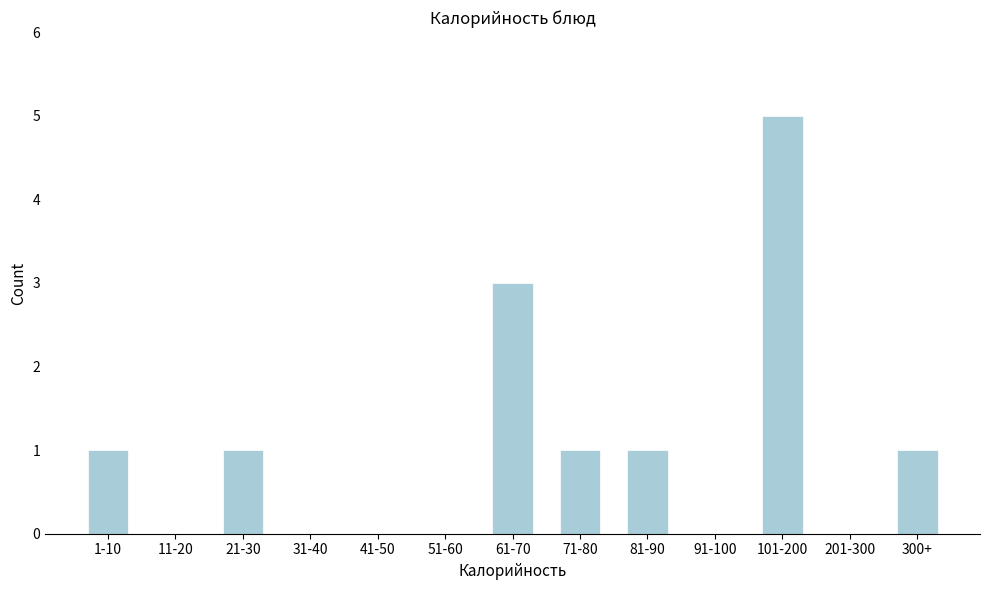

Reading right to left, extract all data points from this chart.

300+=1	201-300=0	101-200=5	91-100=0	81-90=1	71-80=1	61-70=3	51-60=0	41-50=0	31-40=0	21-30=1	11-20=0	1-10=1